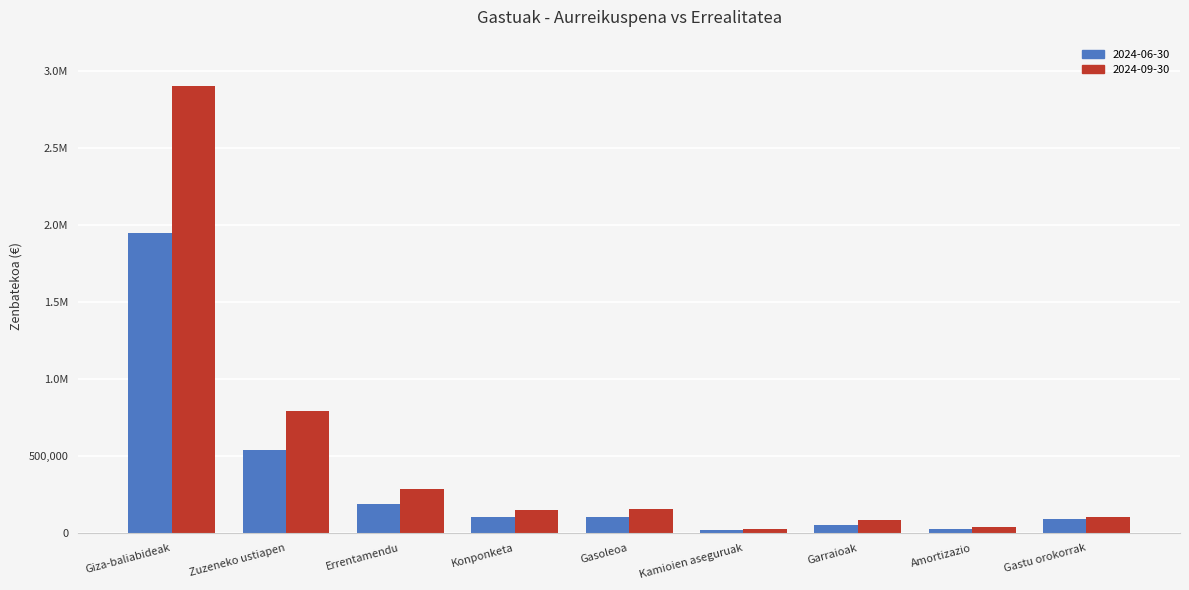

Are the bars grouped side by side (vs. stacked)?

Yes